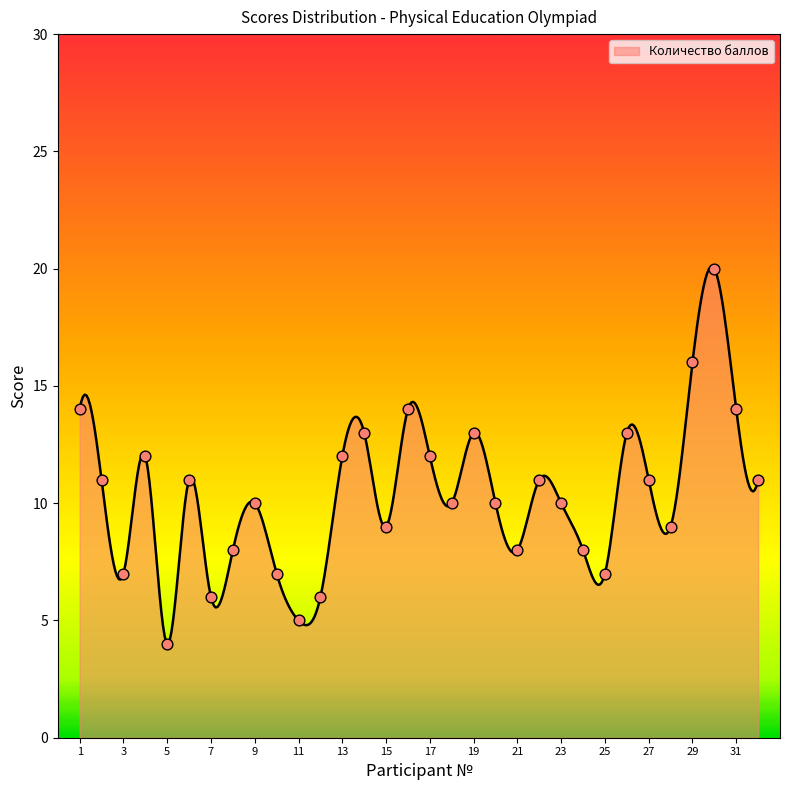

What is the ratio of the value at 26 to the value at 21?

1.6